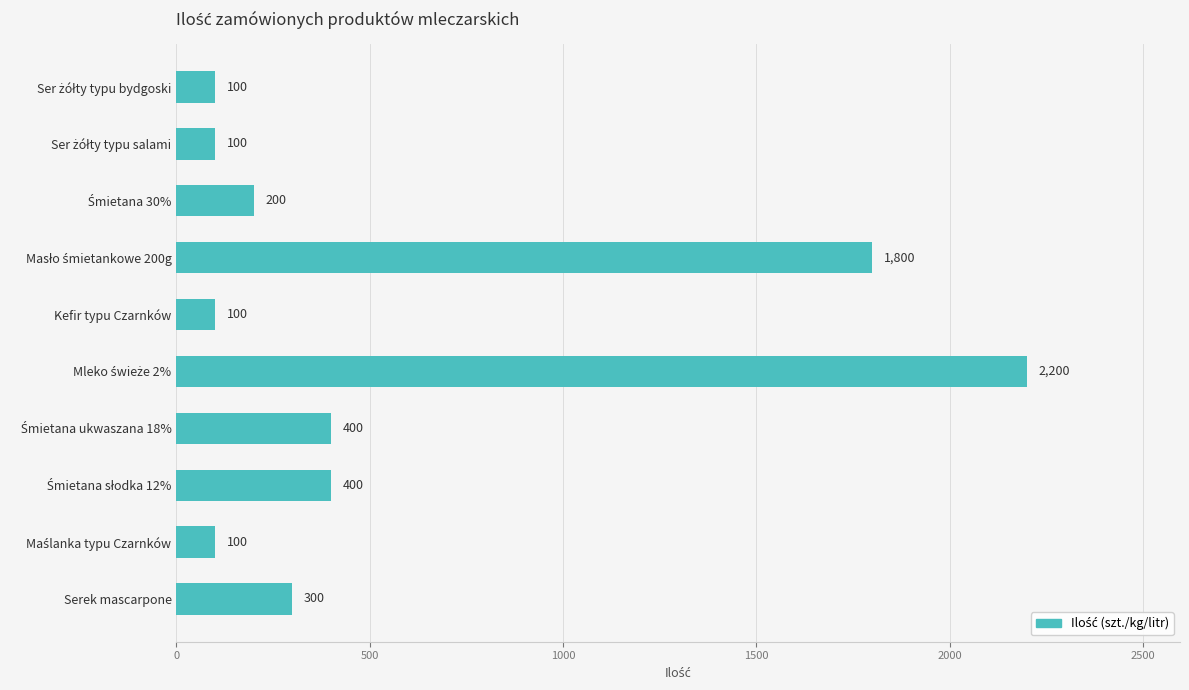

What is the smallest value displayed?

100